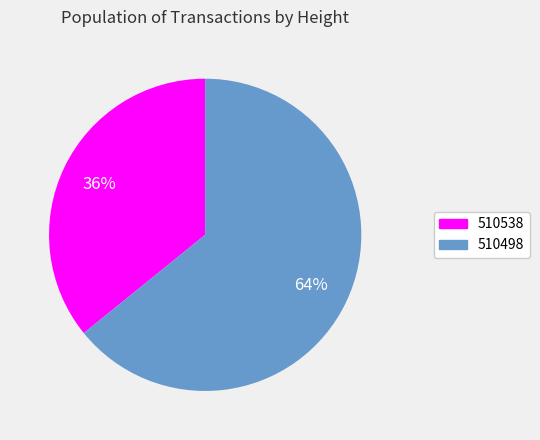

The 510498 slice represents 64% of the pie. True or false?

True